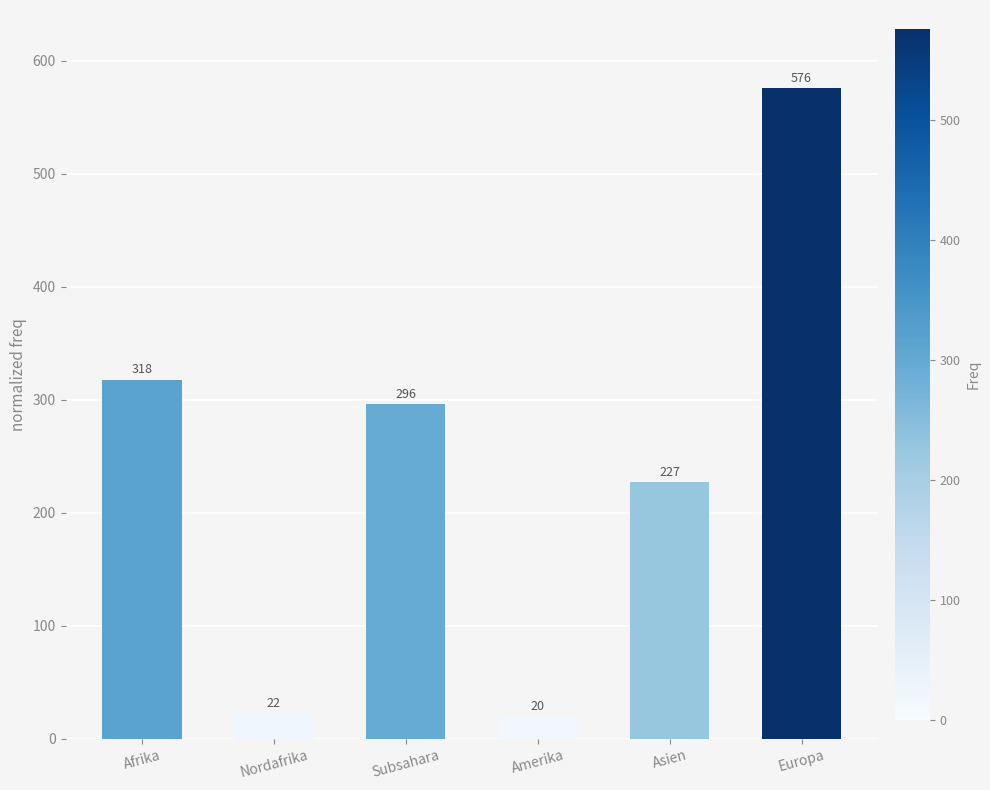

What is the minimum value shown in the chart?

20